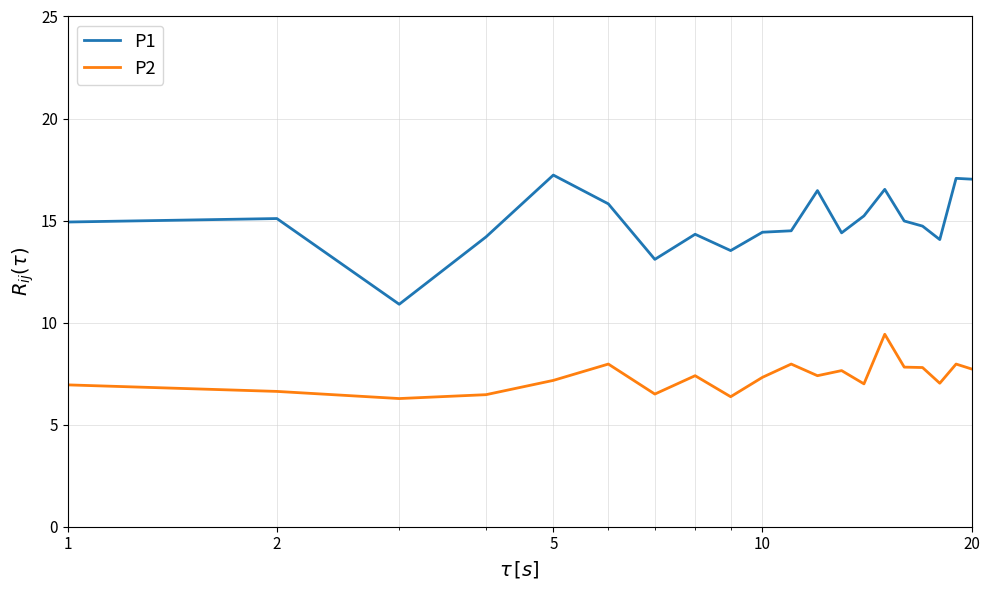

Which series has the largest total across all categories?

P1